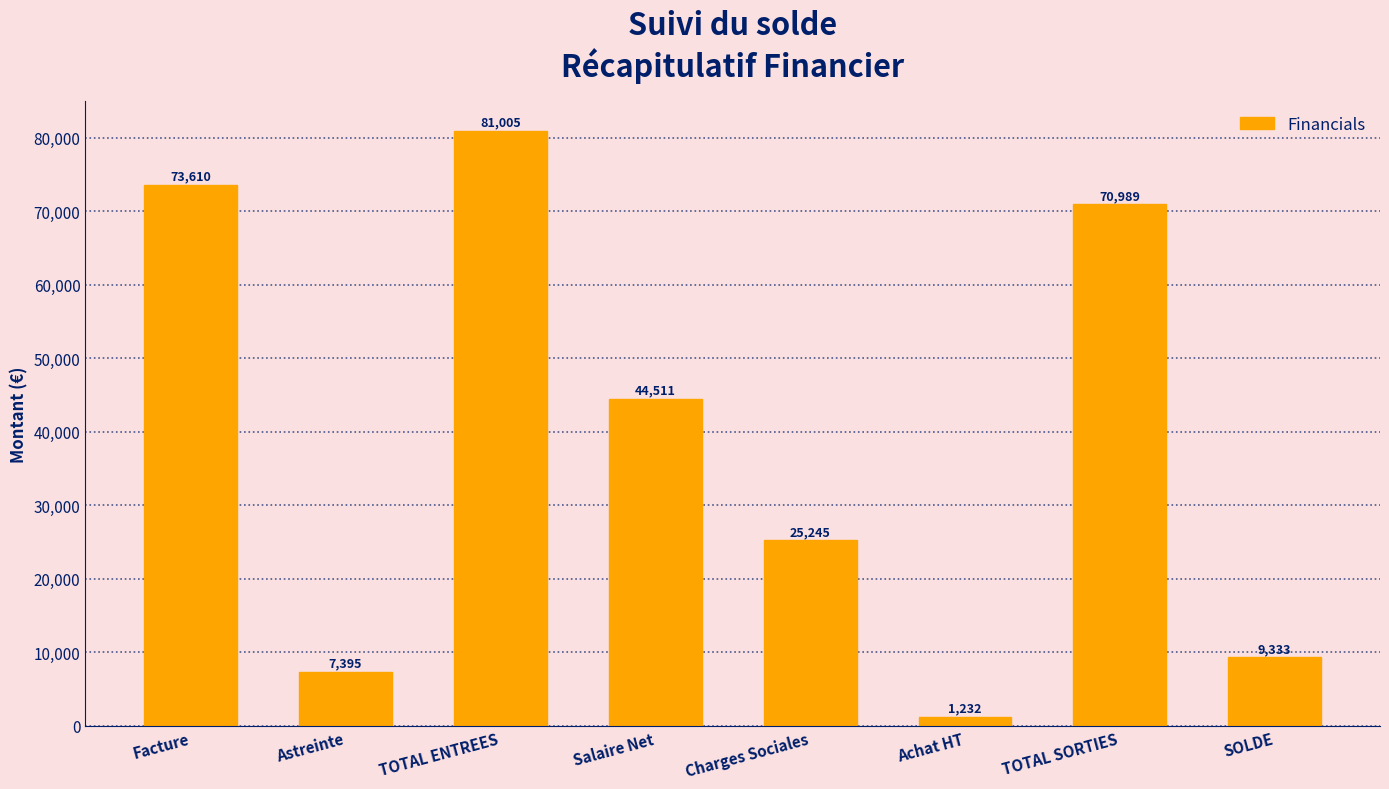

What is the average value?

39165.2